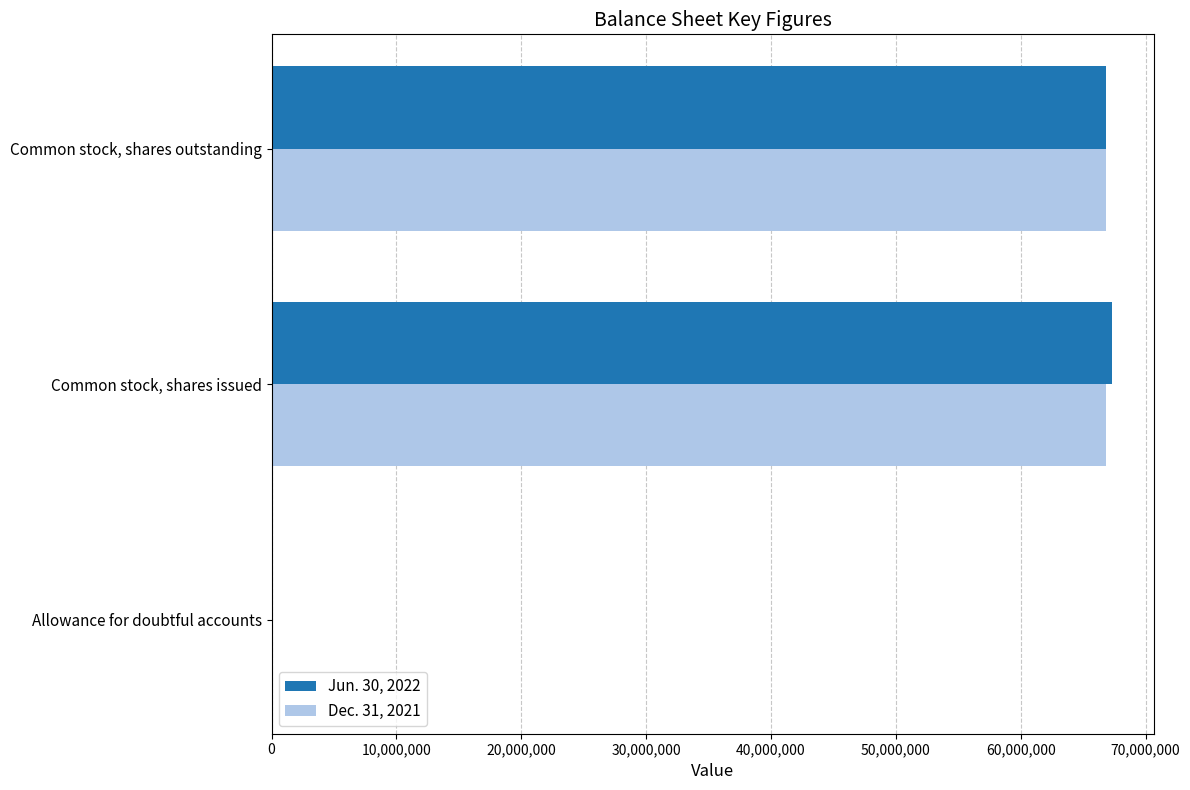

True or false: Dec. 31, 2021 has a value of 66850941 at Common stock, shares issued.

True